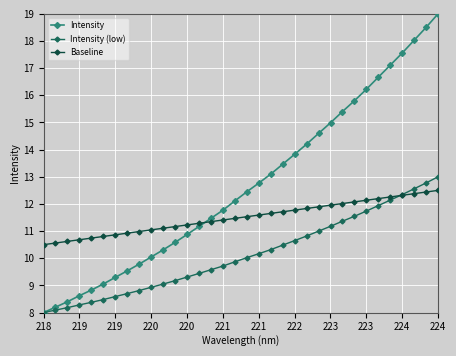

List the series in order of their overall mean, lowest first.

Intensity (low), Baseline, Intensity